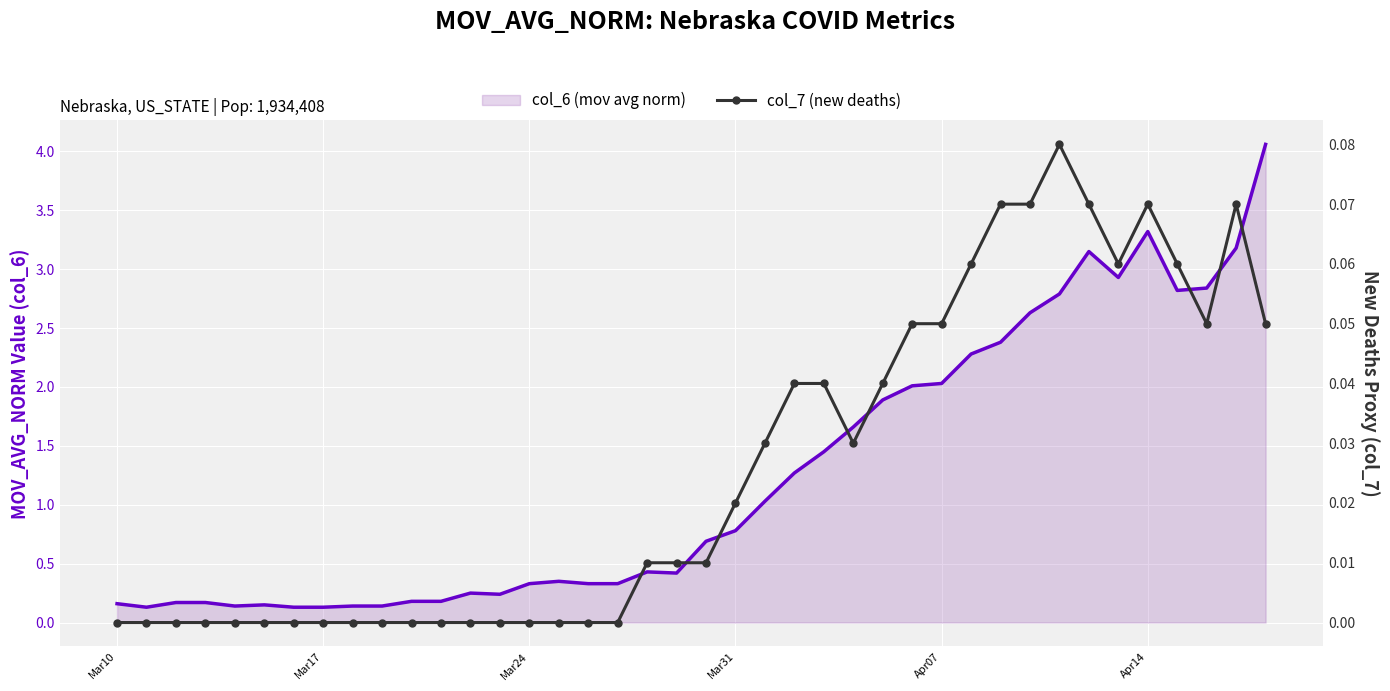

True or false: col_6 (mov avg norm) and col_7 (new deaths) cross at least once.

False